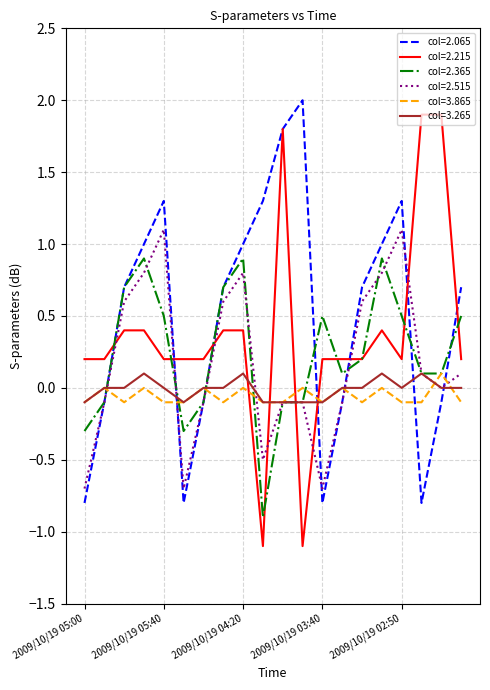

What is the greatest value displayed?

2.0